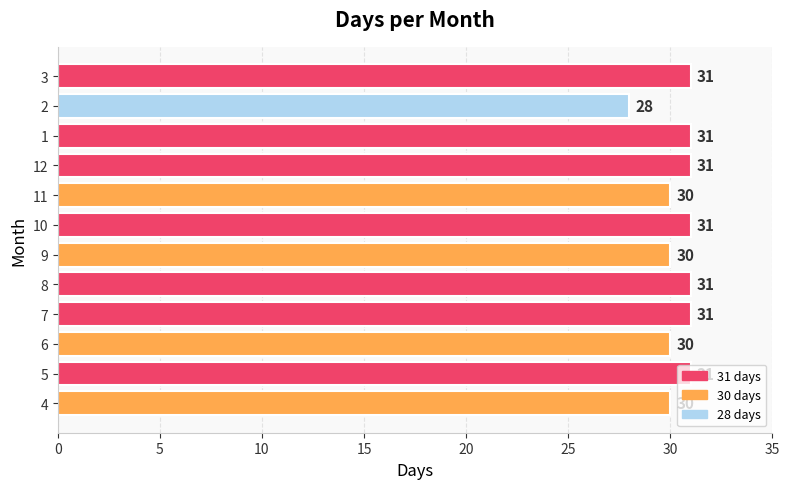

What is the greatest value displayed?

31